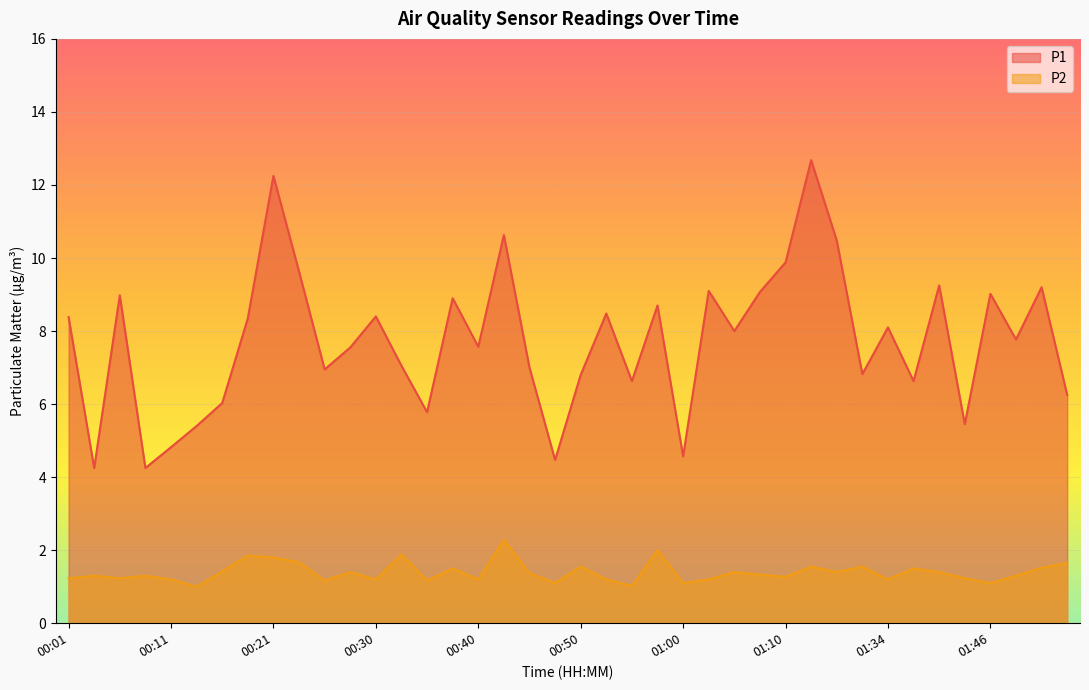

What is the maximum value for P1?

12.7